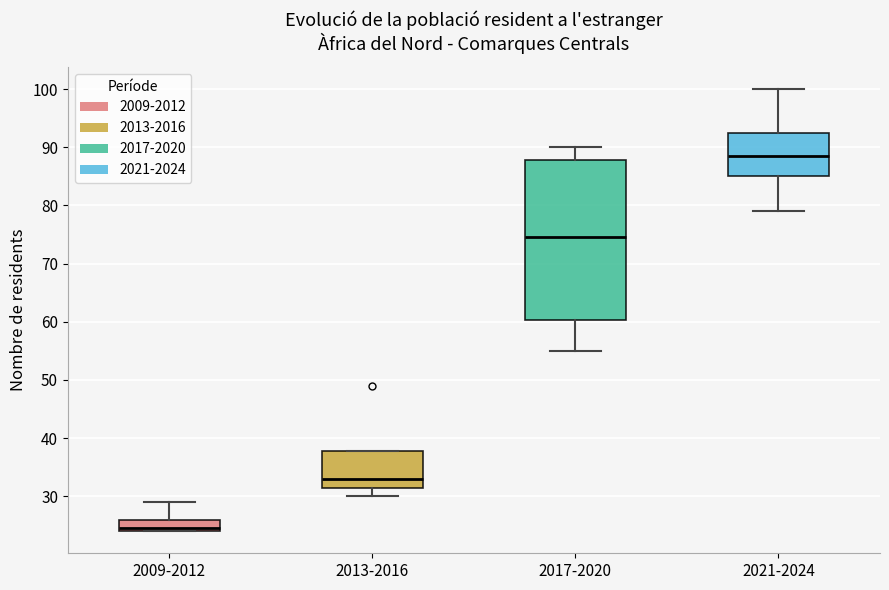

Reading left to right, transcribe this box plot: for each box, give where its median line is, the range the box spans, and where its two whiskers end, as read against the y-axis. The values are not printed on the chart, so give them approximately, as read against the axis.

2009-2012: median 25, box 24 to 26, whiskers 24 to 29
2013-2016: median 33, box 32 to 38, whiskers 30 to 38
2017-2020: median 75, box 60 to 88, whiskers 55 to 90
2021-2024: median 89, box 85 to 93, whiskers 79 to 100